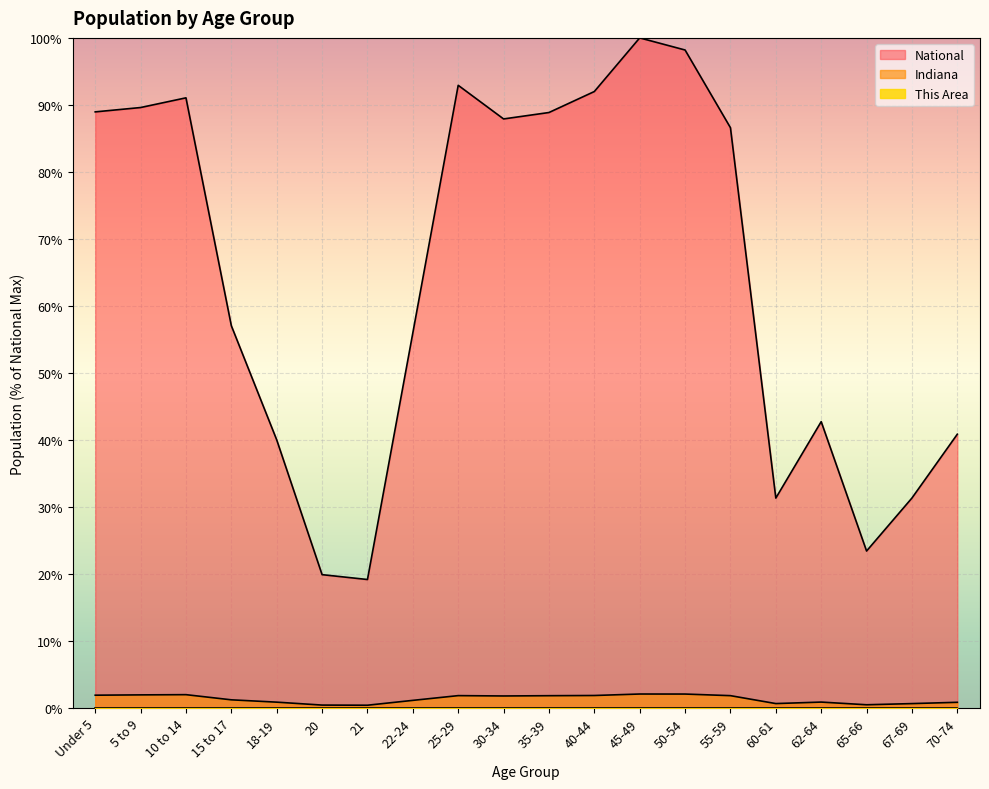

At which label does This Area reach its minimum?

21